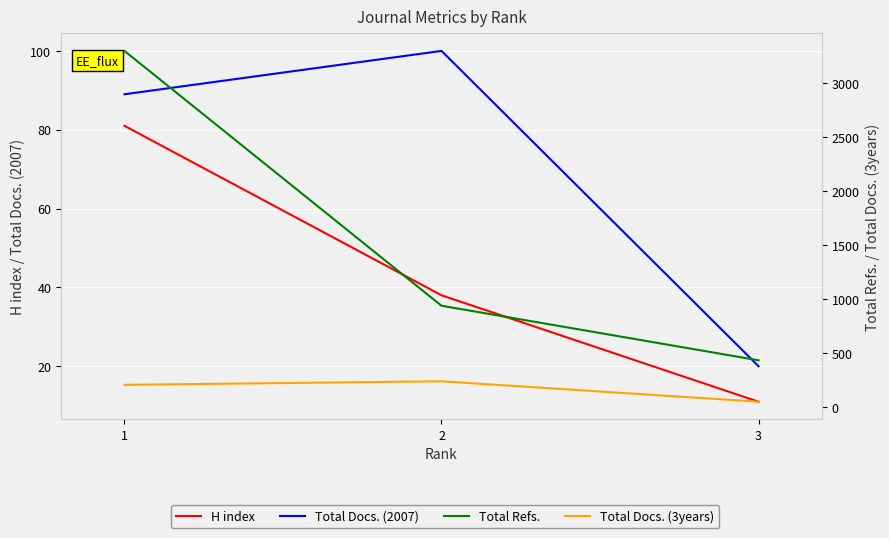

What is the value of the Total Refs. point at the 1st from the left?

3296